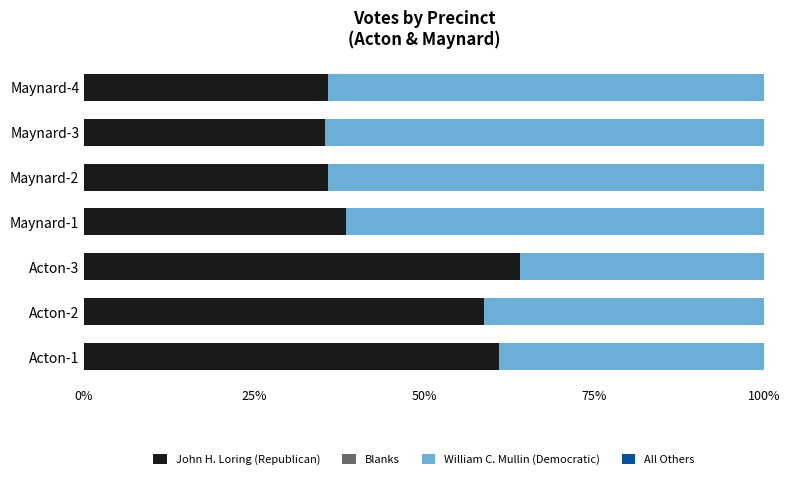

The value of John H. Loring (Republican) at Acton-2 is 58.9. True or false?

True